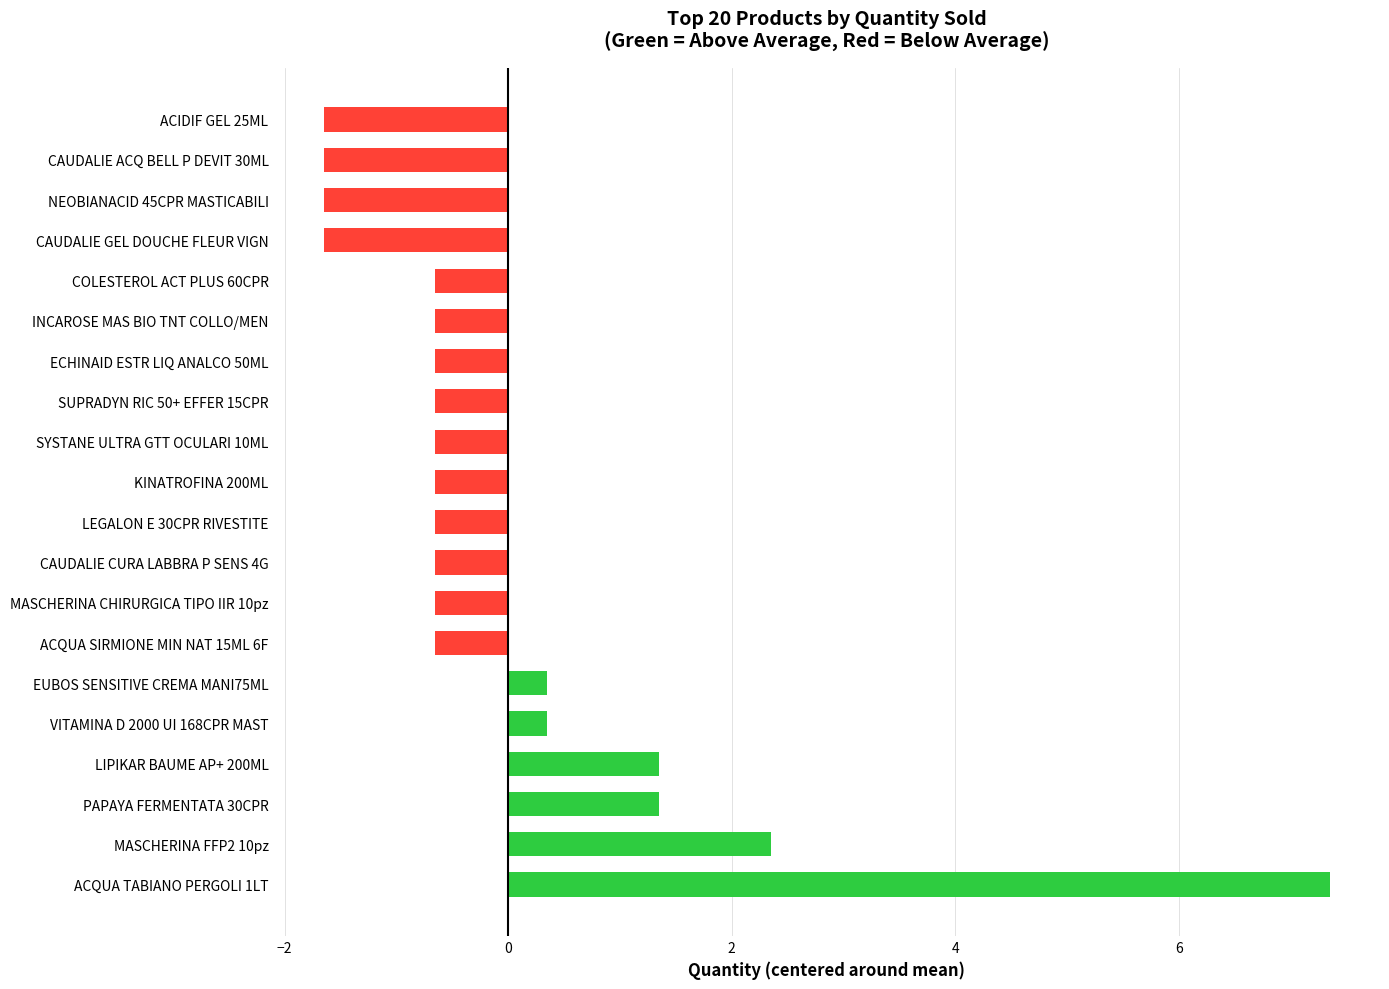

Where is the data nearest to the value 2?

MASCHERINA FFP2 10pz